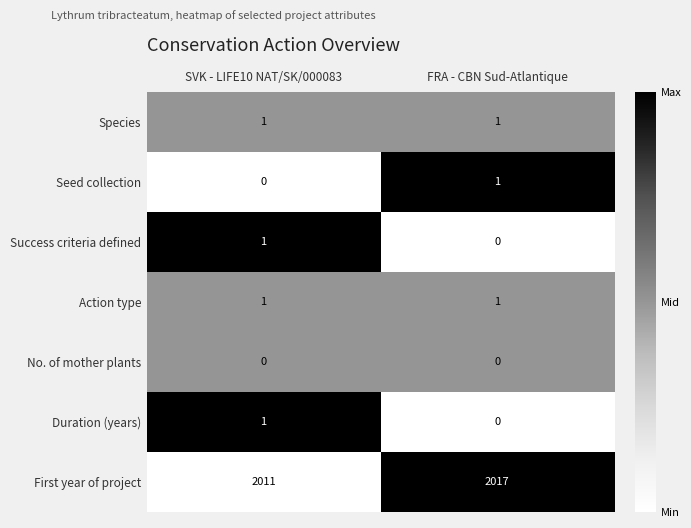

The Species series shows 1 at FRA - CBN Sud-Atlantique. True or false?

True